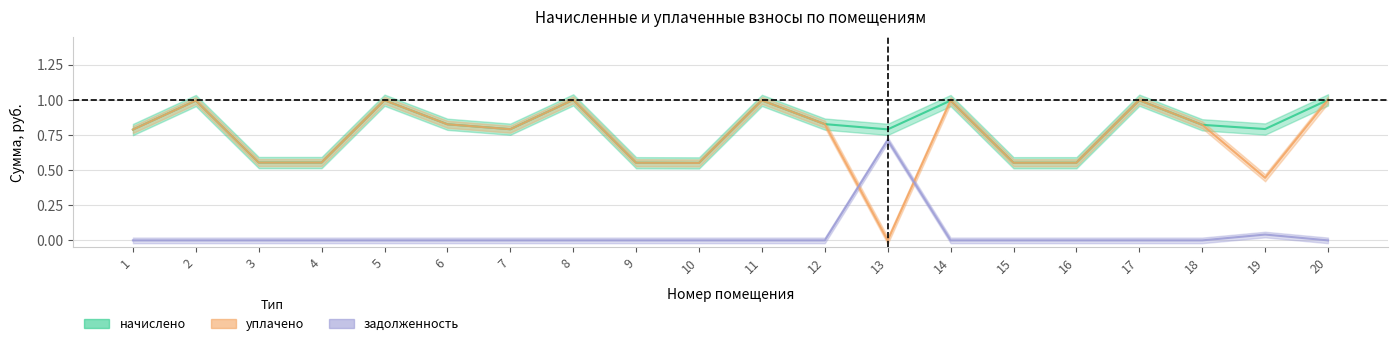

The начислено series shows 0.8 at 18. True or false?

True